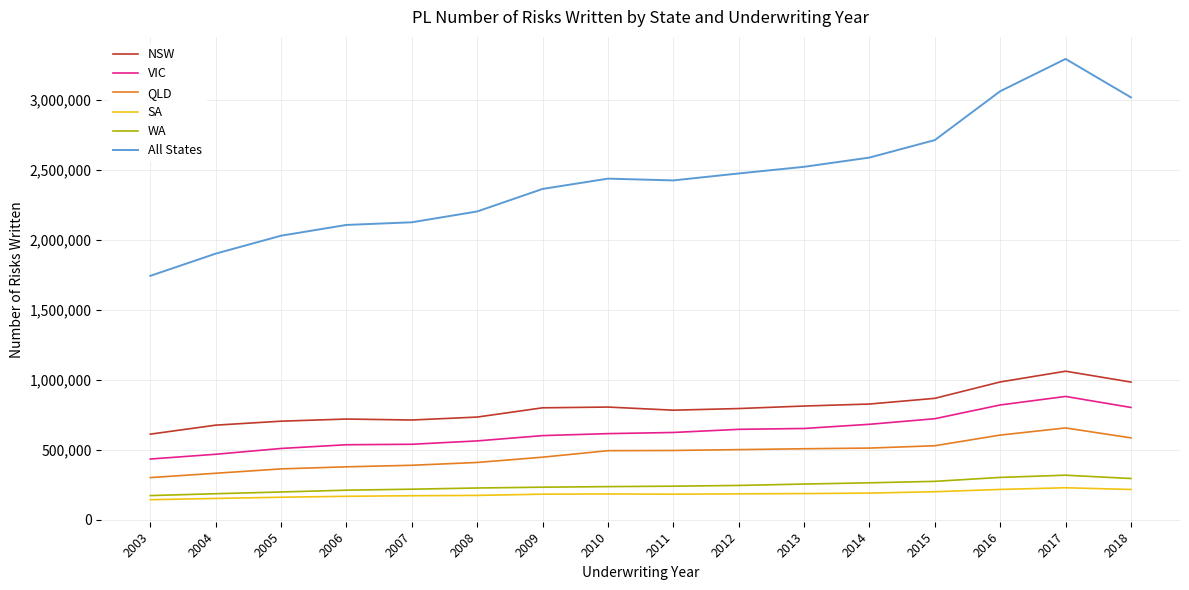

Is it true that QLD equals 508341 at 2013?

True